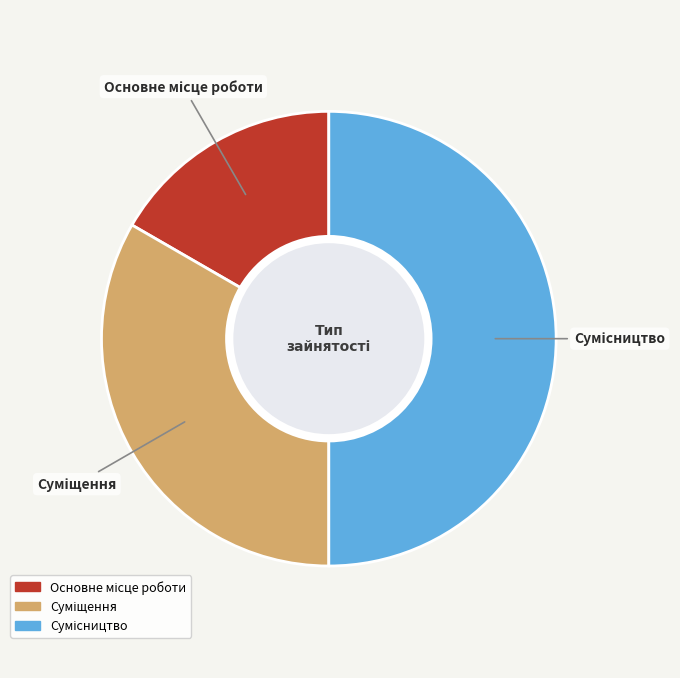

How many segments does this pie chart have?

3